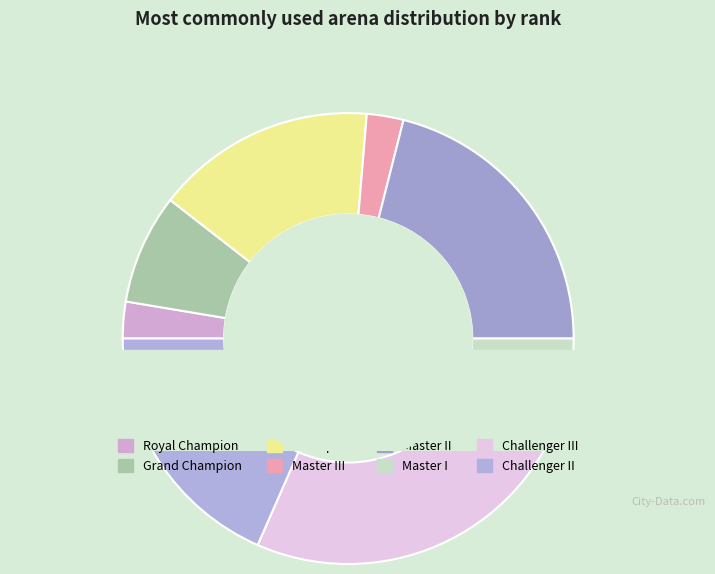

Is there a majority slice in this chart?

No